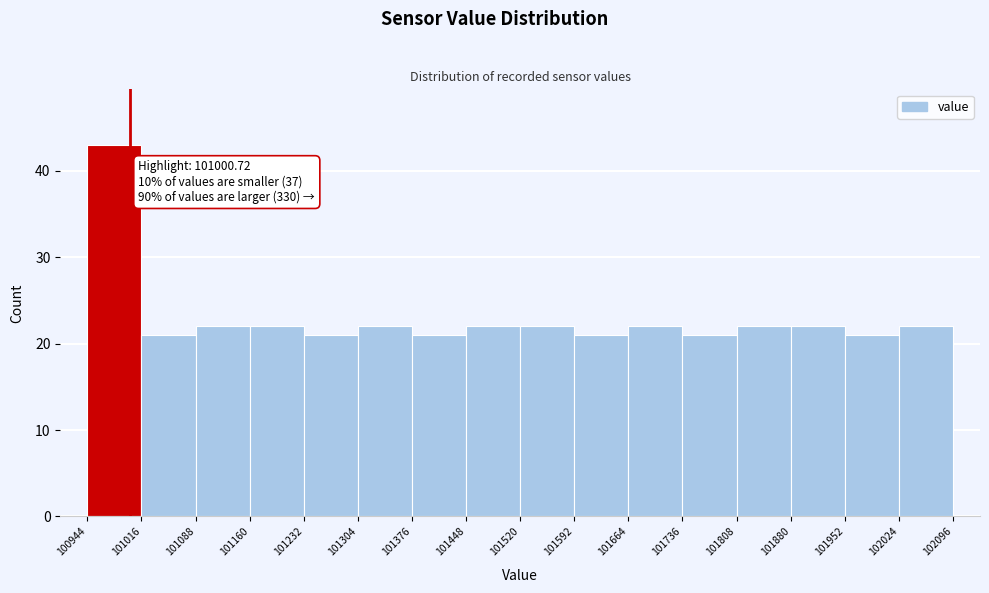

Which range on the x-axis has the tallest bar?

100944 to 101016